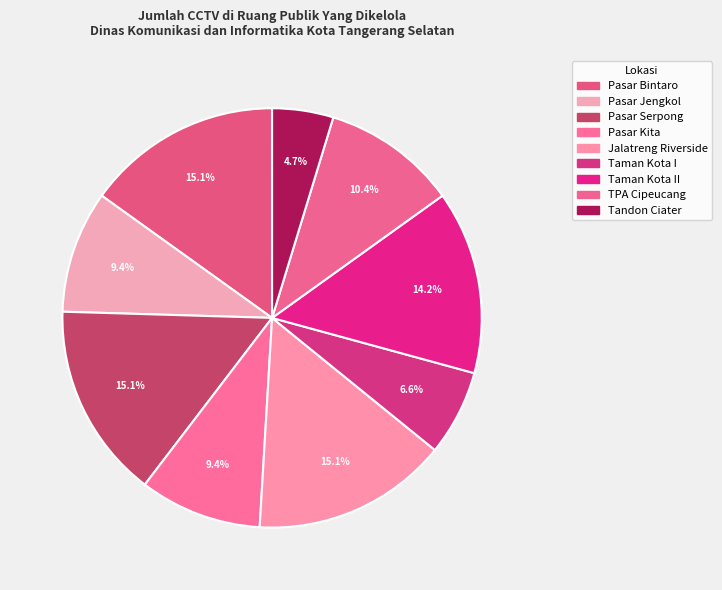

Count the number of slices in the pie.

9